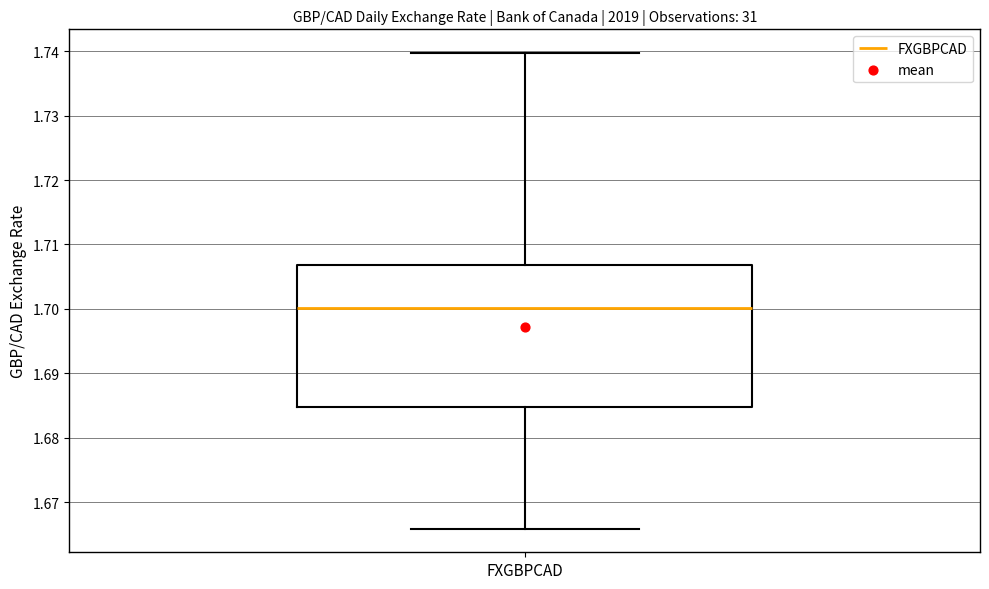

Where does the median line of the box for FXGBPCAD sit on the y-axis? The values are not printed on the chart, so give them approximately, as read against the axis.

1.700